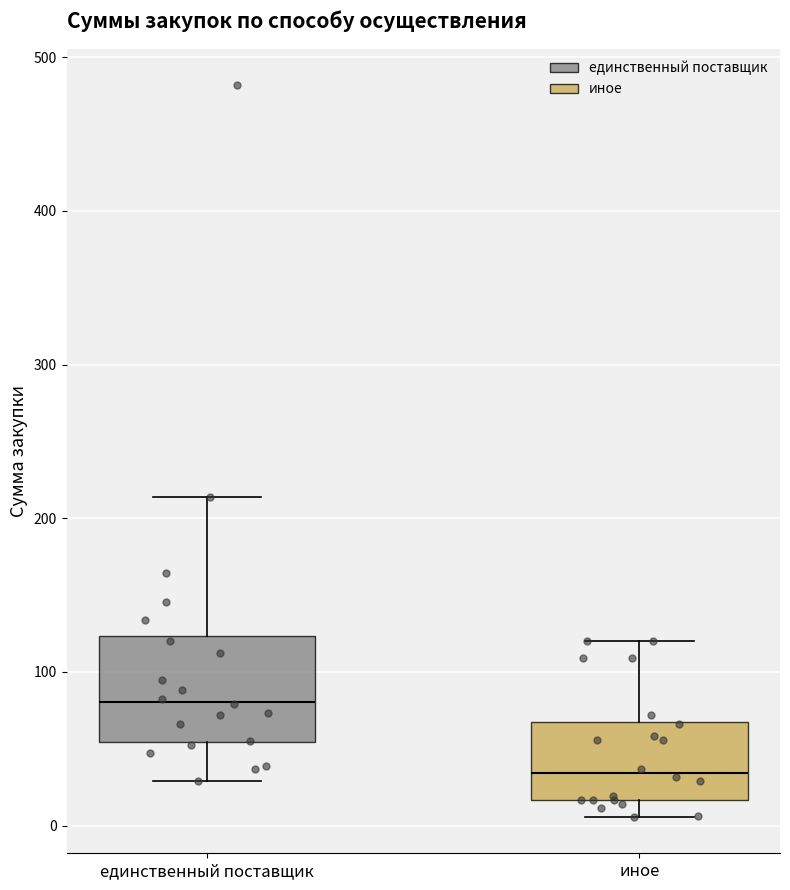

Reading left to right, read every box against the y-axis: the position of its median line, the range the box covers, and the ends of its whiskers. The values are not printed on the chart, so give them approximately, as read against the axis.

единственный поставщик: median 80, box 50 to 120, whiskers 30 to 210
иное: median 30, box 20 to 70, whiskers 10 to 120